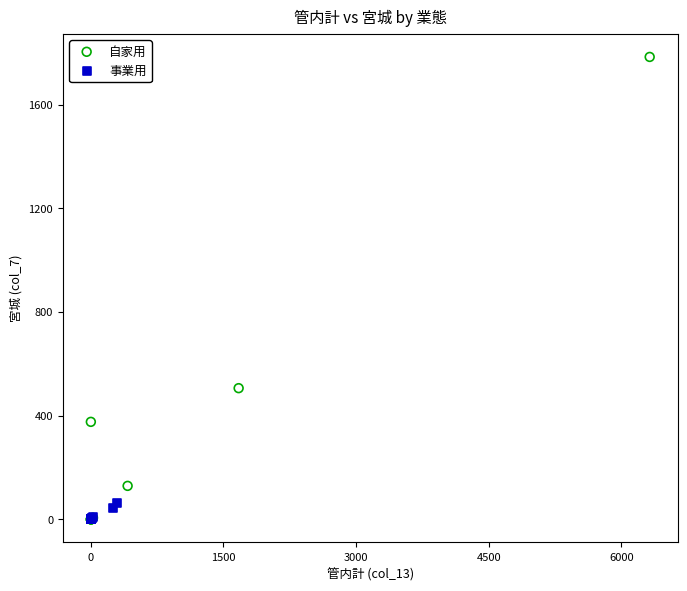

Which series has the largest Y range (max minus min)?

自家用